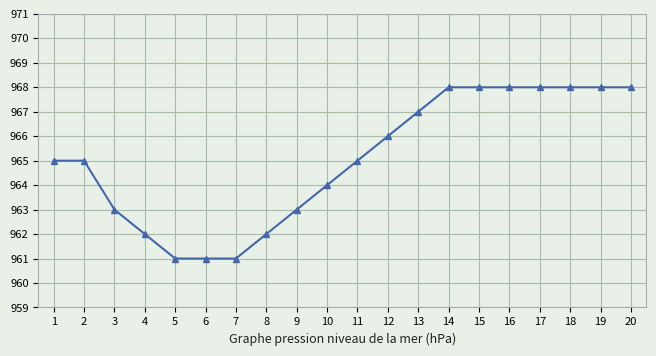

The chart shows a value of 1680 at 13. True or false?

False